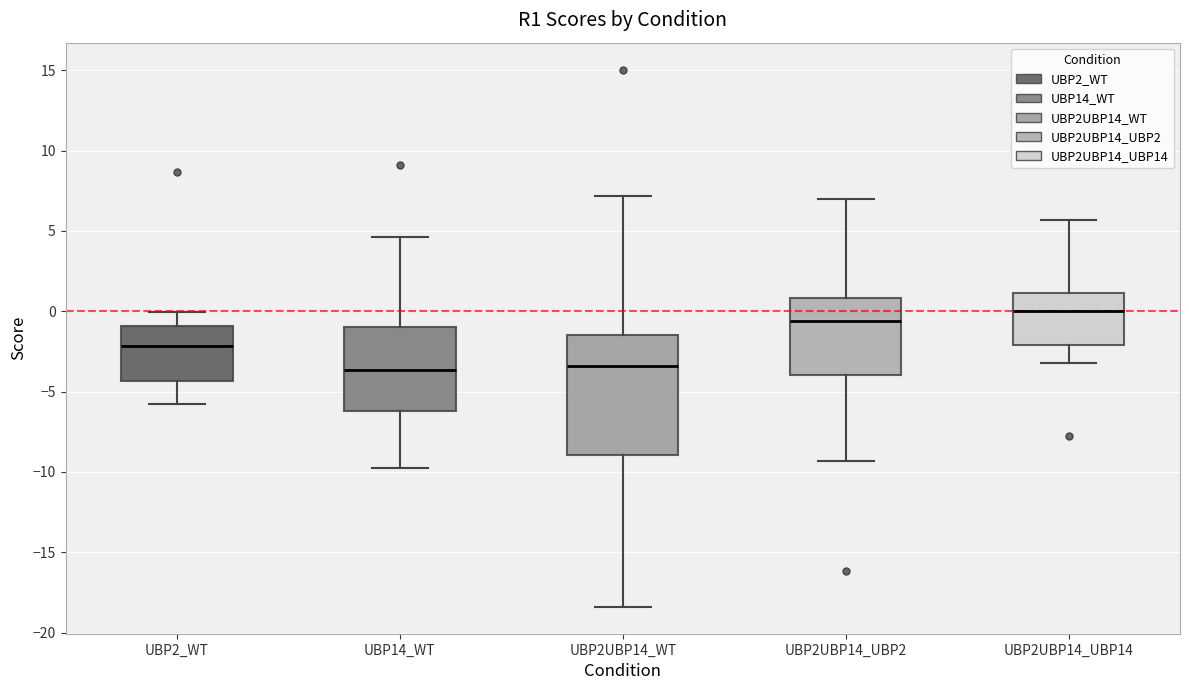

Reading left to right, transcribe this box plot: for each box, give where its median line is, the range the box spans, and where its two whiskers end, as read against the y-axis. The values are not printed on the chart, so give them approximately, as read against the axis.

UBP2_WT: median -2.0, box -4.5 to -1.0, whiskers -6.0 to 0.0
UBP14_WT: median -3.5, box -6.0 to -1.0, whiskers -9.5 to 4.5
UBP2UBP14_WT: median -3.5, box -9.0 to -1.5, whiskers -18.5 to 7.0
UBP2UBP14_UBP2: median -0.5, box -4.0 to 1.0, whiskers -9.5 to 7.0
UBP2UBP14_UBP14: median 0.0, box -2.0 to 1.0, whiskers -3.0 to 5.5